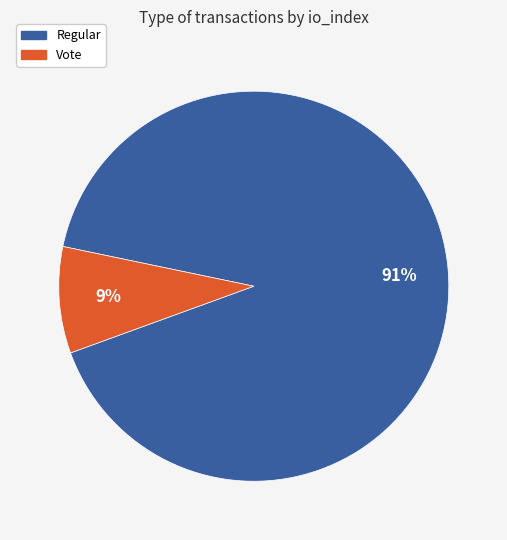

Is it true that Regular is 91% of the pie?

True